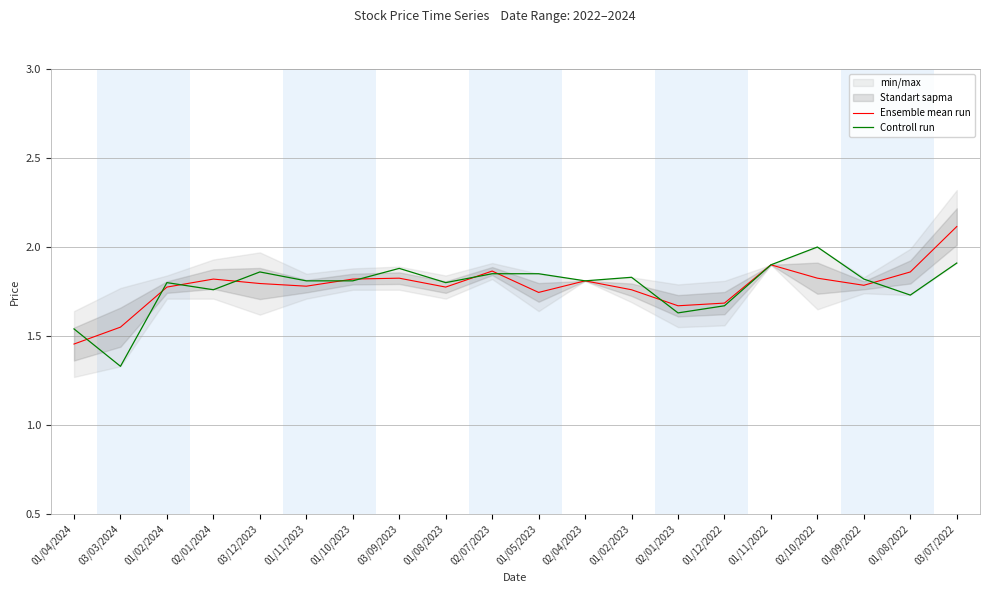

Reading left to right, extract all data points from this chart.

Ensemble mean run: 01/04/2024=1.5	03/03/2024=1.6	01/02/2024=1.8	02/01/2024=1.8	03/12/2023=1.8	01/11/2023=1.8	01/10/2023=1.8	03/09/2023=1.8	01/08/2023=1.8	02/07/2023=1.9	01/05/2023=1.7	02/04/2023=1.8	01/02/2023=1.8	02/01/2023=1.7	01/12/2022=1.7	01/11/2022=1.9	02/10/2022=1.8	01/09/2022=1.8	01/08/2022=1.9	03/07/2022=2.1
Controll run: 01/04/2024=1.5	03/03/2024=1.3	01/02/2024=1.8	02/01/2024=1.8	03/12/2023=1.9	01/11/2023=1.8	01/10/2023=1.8	03/09/2023=1.9	01/08/2023=1.8	02/07/2023=1.9	01/05/2023=1.9	02/04/2023=1.8	01/02/2023=1.8	02/01/2023=1.6	01/12/2022=1.7	01/11/2022=1.9	02/10/2022=2.0	01/09/2022=1.8	01/08/2022=1.7	03/07/2022=1.9